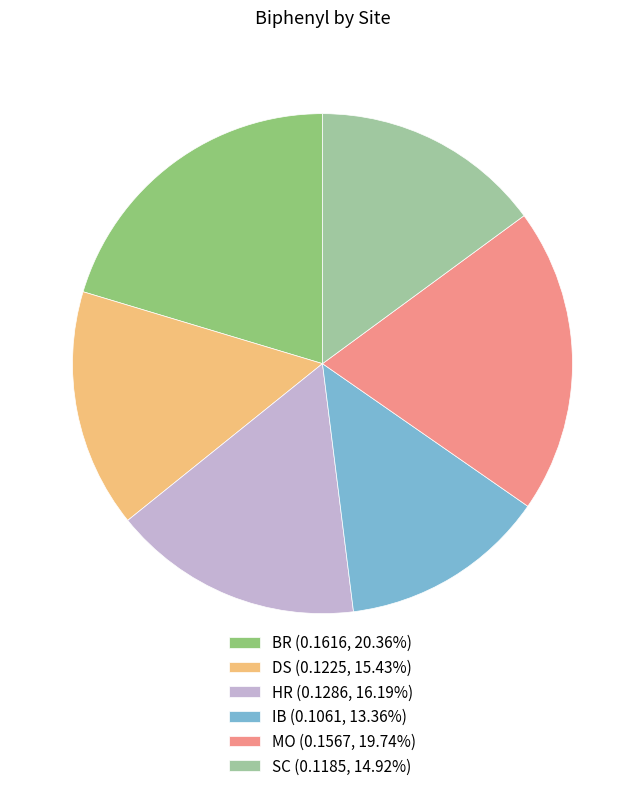

Combined, do SC (0.1185, 14.92%) and HR (0.1286, 16.19%) account for over 50%?

No